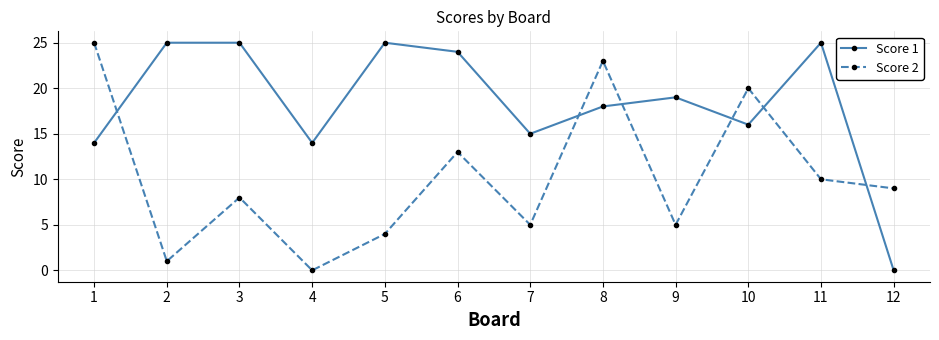

Between 7 and 12, which series saw the biggest shift?

Score 1